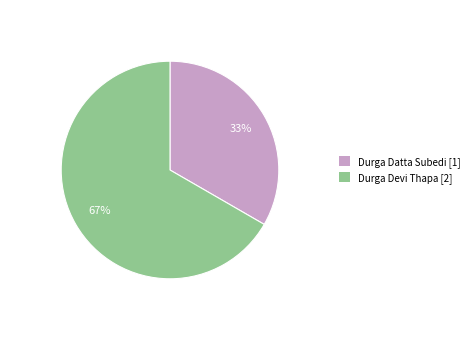

How many slices are in this pie chart?

2